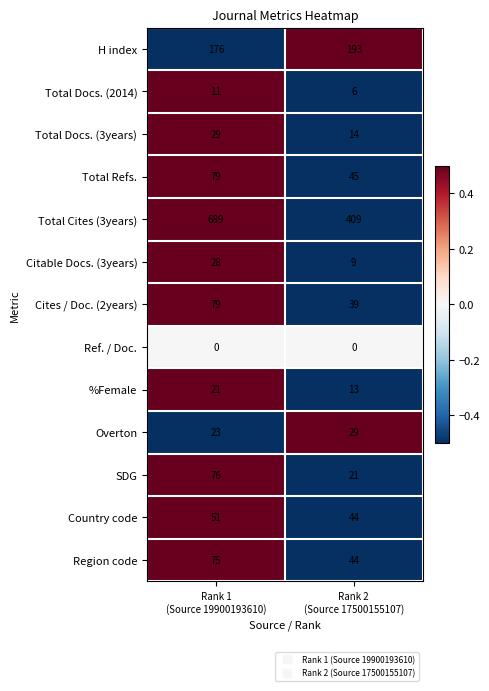

What is the minimum value for Country code?

44